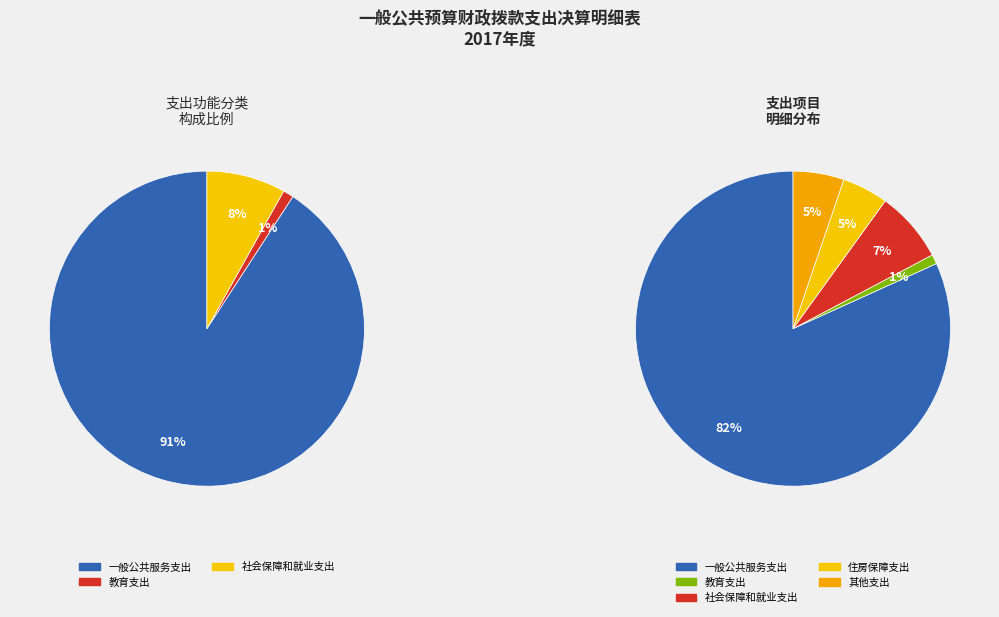

To the nearest percent, what portion does 教育支出 represent?

1%